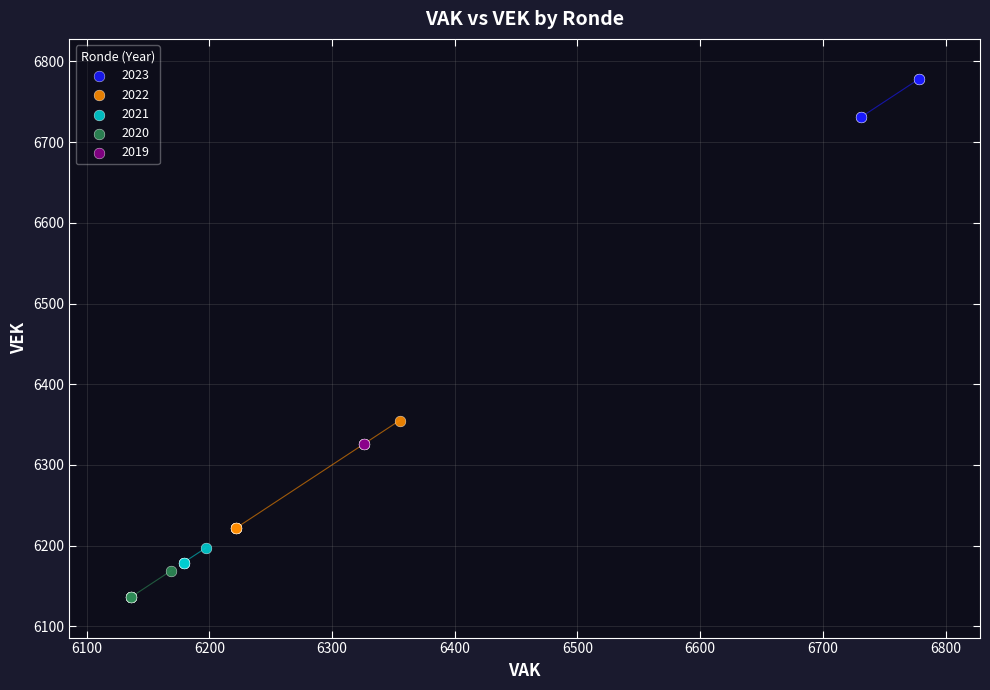

Which series contains the lowest Y value?

2020